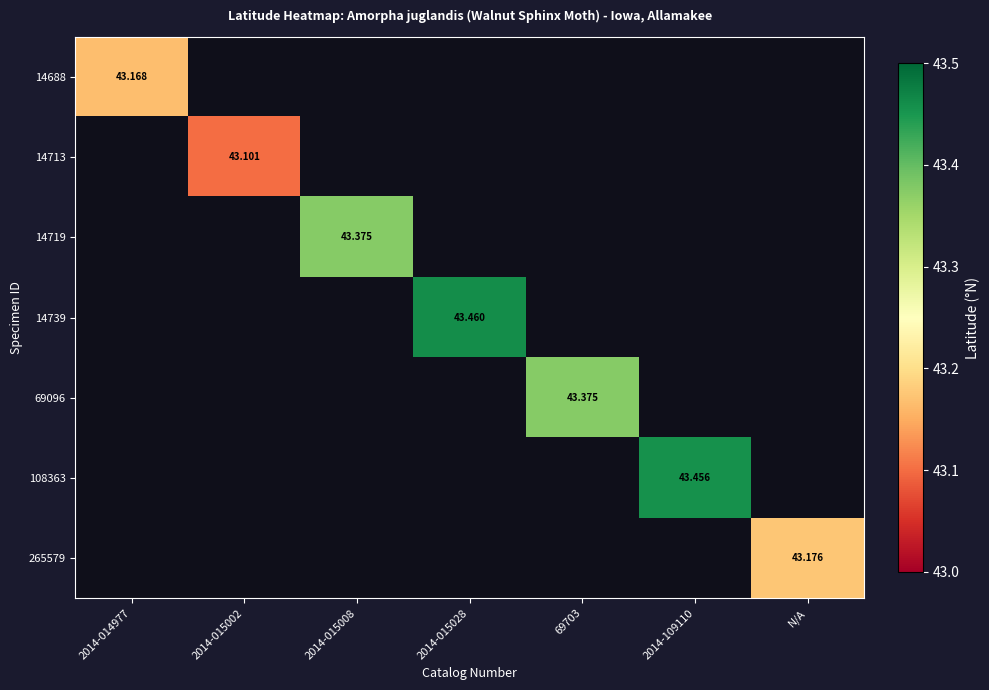

What is the greatest value displayed?

43.5